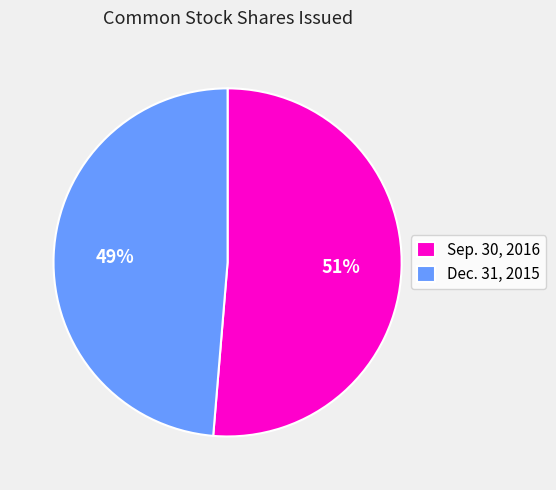

Does any single category account for the majority?

Yes